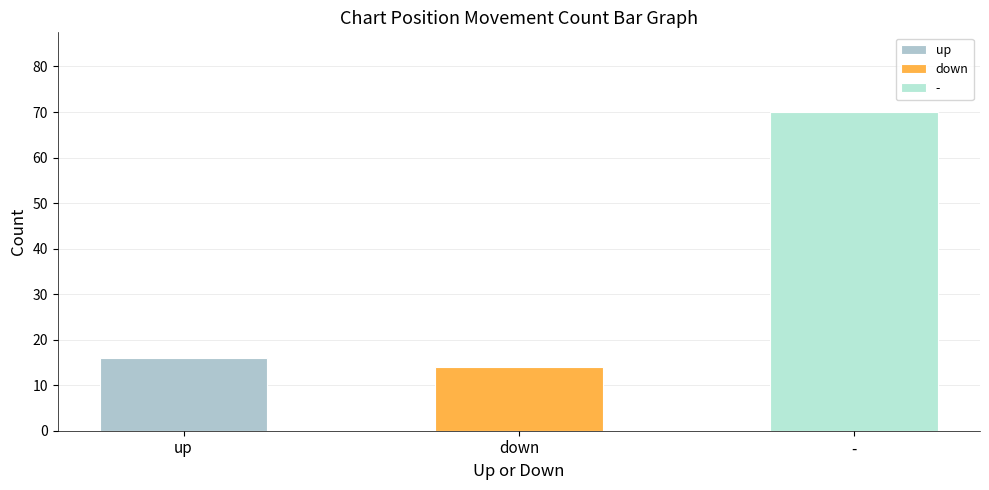

Does the chart contain any negative values?

No